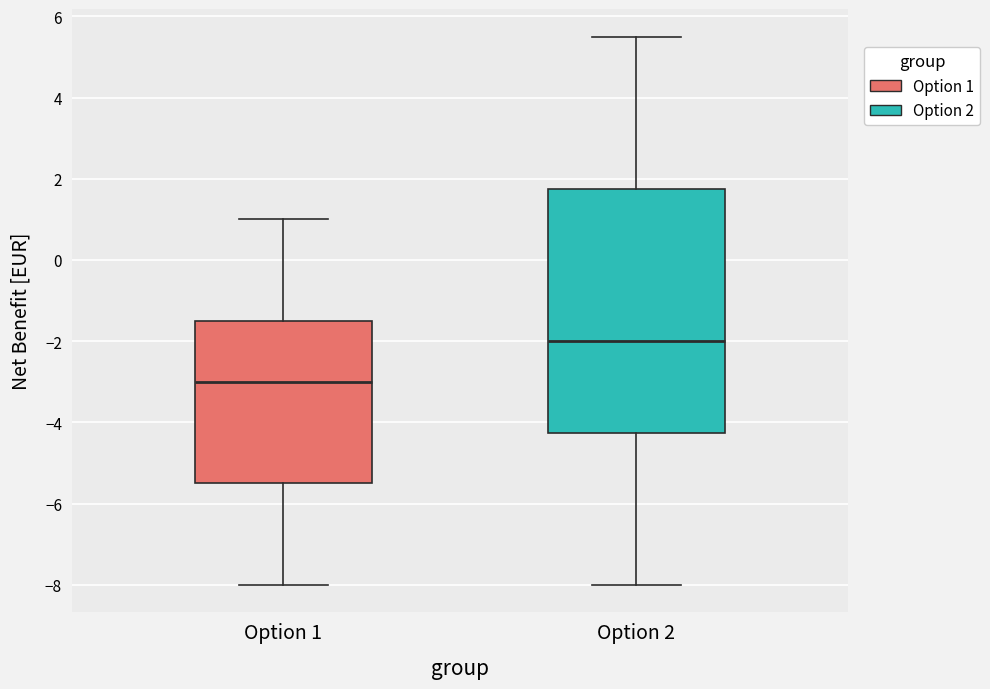

Reading left to right, transcribe this box plot: for each box, give where its median line is, the range the box spans, and where its two whiskers end, as read against the y-axis. The values are not printed on the chart, so give them approximately, as read against the axis.

Option 1: median -3.0, box -5.4 to -1.4, whiskers -8.0 to 1.0
Option 2: median -2.0, box -4.2 to 1.8, whiskers -8.0 to 5.6